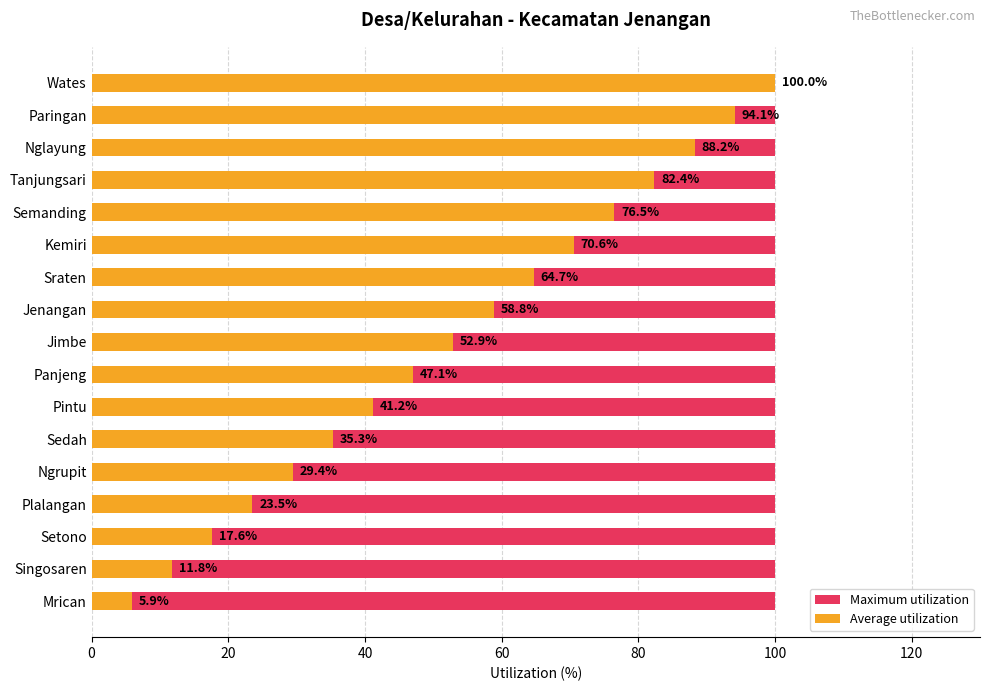

Are the bars horizontal?

Yes